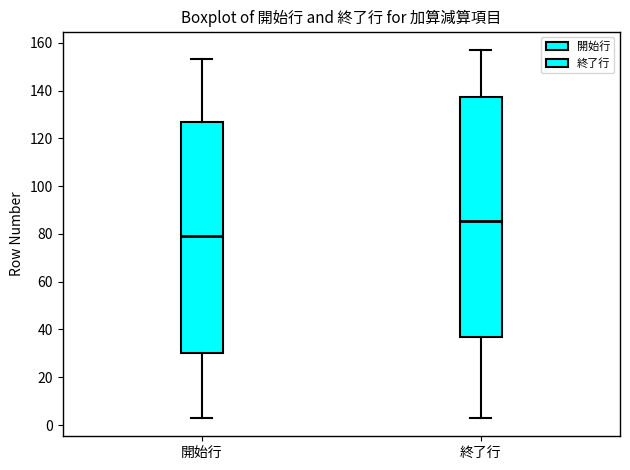

Which box is the tallest, from its lower edge to its upper edge?

終了行